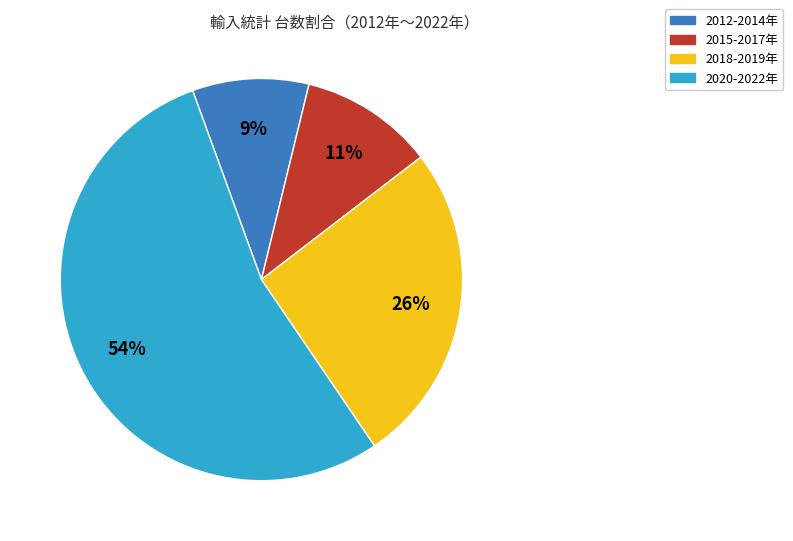

To the nearest percent, what is the average slice percentage?

25%